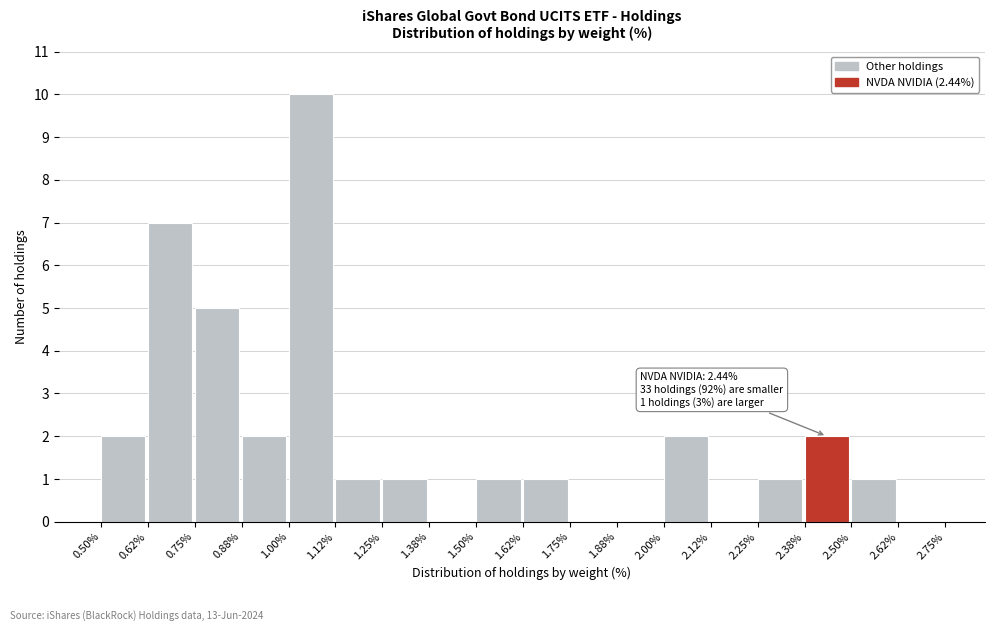

Over which range of the x-axis is the bar tallest?

1.00% to 1.12%